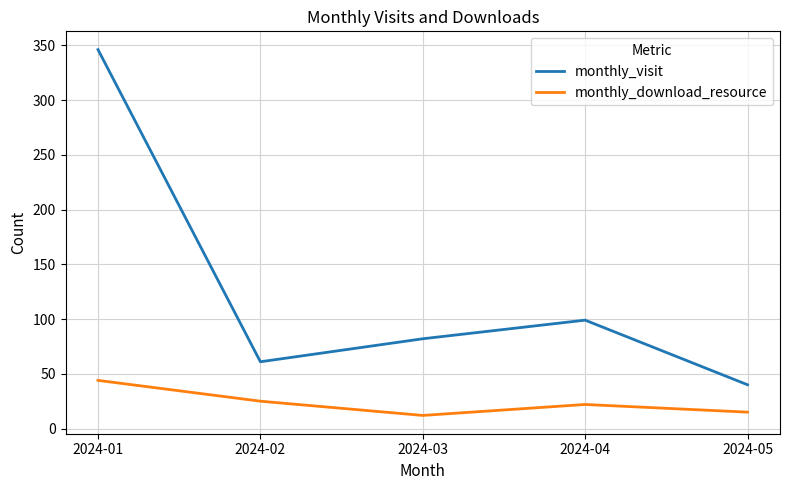

What are all the series names shown in the legend?

monthly_visit, monthly_download_resource